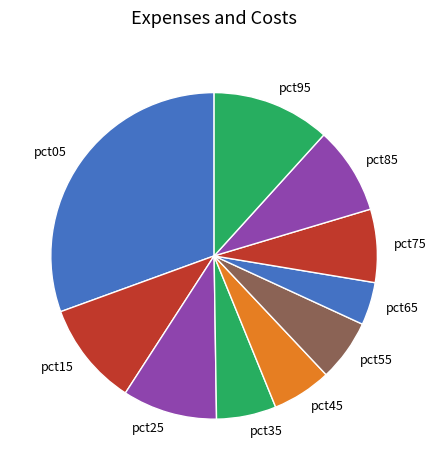

Does pct25 account for over 50% of the chart?

No